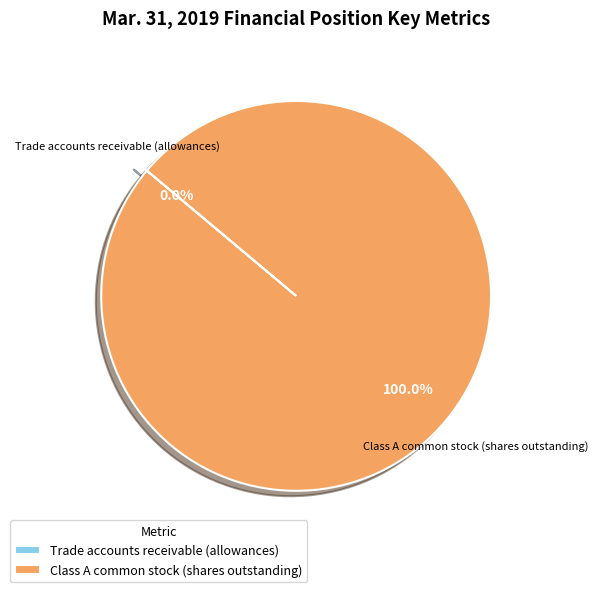

Which category accounts for the majority?

Class A common stock (shares outstanding)